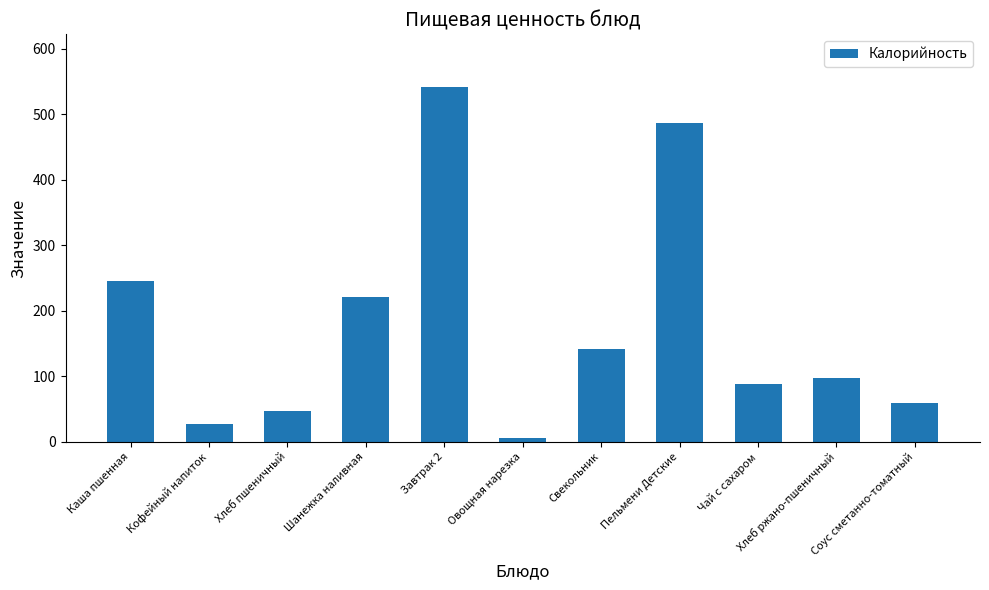

What is the label of the 7th bar from the right?

Завтрак 2